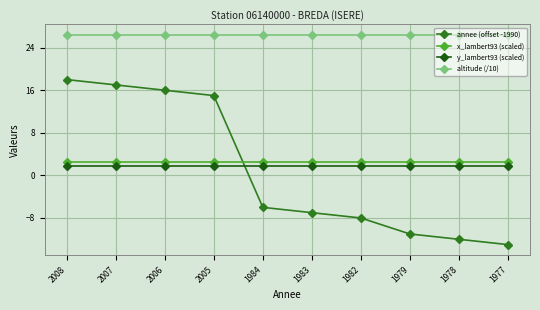

True or false: altitude (/10) and y_lambert93 (scaled) cross at least once.

False